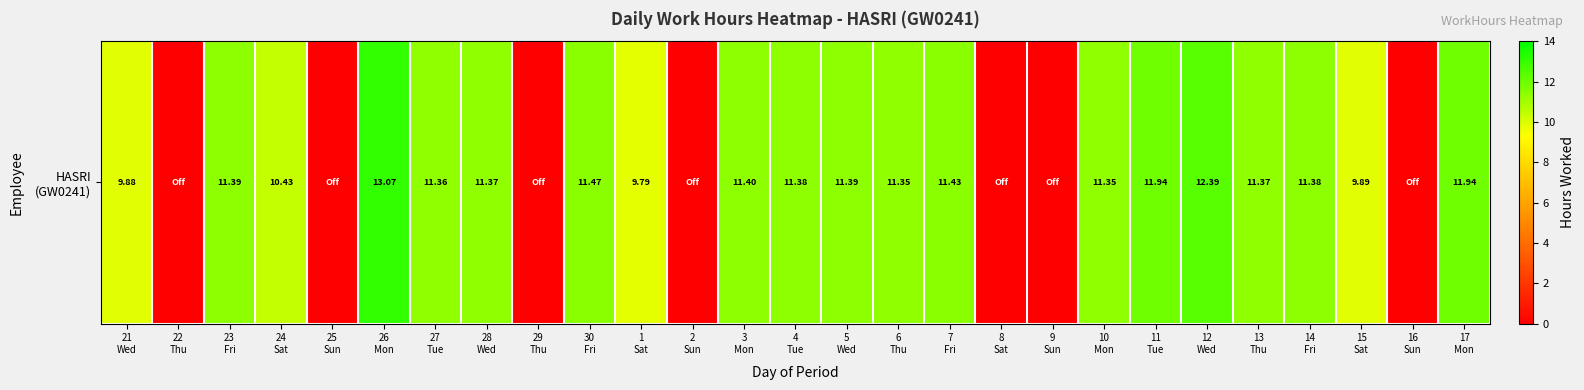

The value at 22
Thu is 4.3. True or false?

False